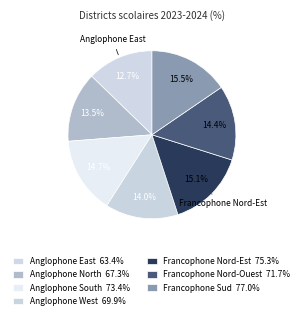

How many segments does this pie chart have?

7